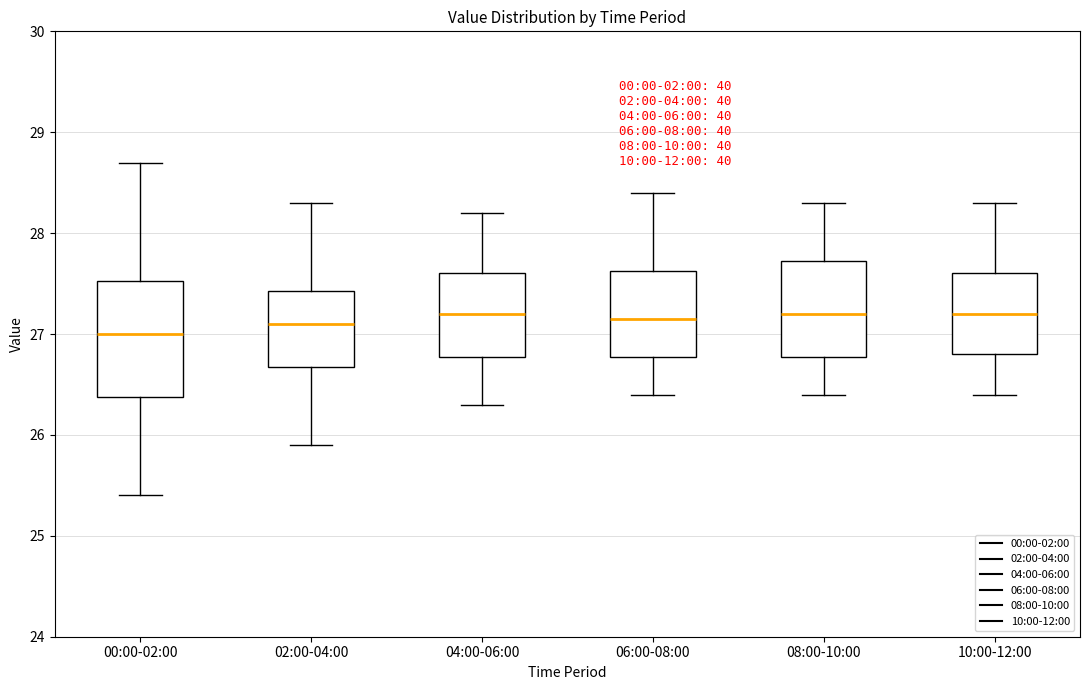

Reading left to right, read every box against the y-axis: the position of its median line, the range the box covers, and the ends of its whiskers. The values are not printed on the chart, so give them approximately, as read against the axis.

00:00-02:00: median 27.0, box 26.4 to 27.5, whiskers 25.4 to 28.7
02:00-04:00: median 27.1, box 26.7 to 27.4, whiskers 25.9 to 28.3
04:00-06:00: median 27.2, box 26.8 to 27.6, whiskers 26.3 to 28.2
06:00-08:00: median 27.2, box 26.8 to 27.6, whiskers 26.4 to 28.4
08:00-10:00: median 27.2, box 26.8 to 27.7, whiskers 26.4 to 28.3
10:00-12:00: median 27.2, box 26.8 to 27.6, whiskers 26.4 to 28.3